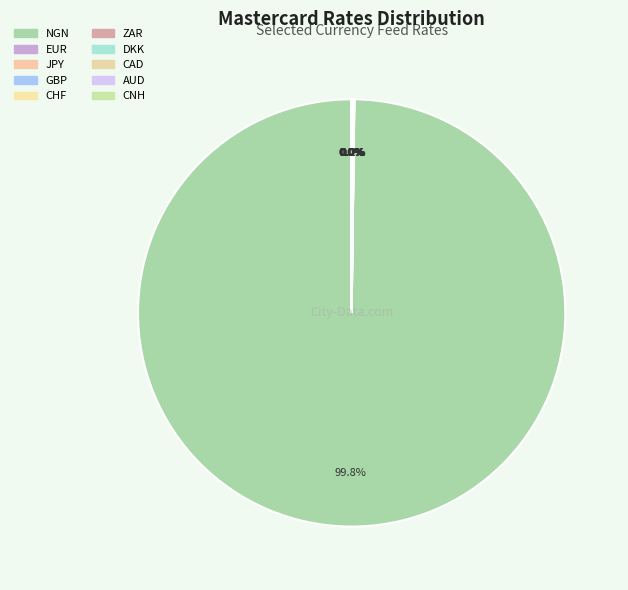

Which slice represents more than half of the pie?

NGN